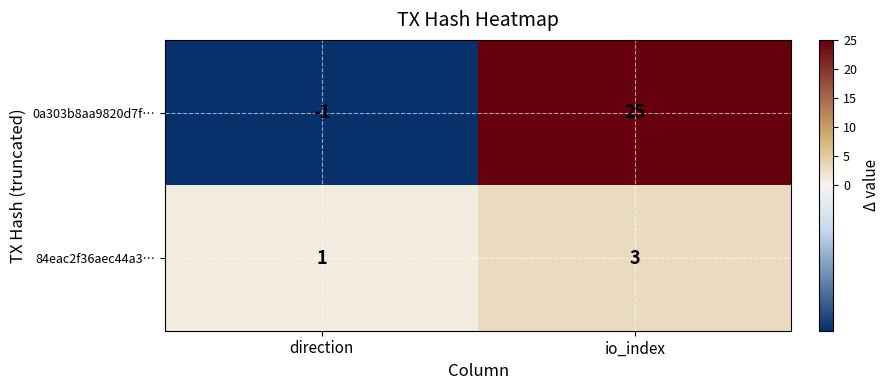

Which series changed the most between direction and io_index?

0a303b8aa9820d7f…